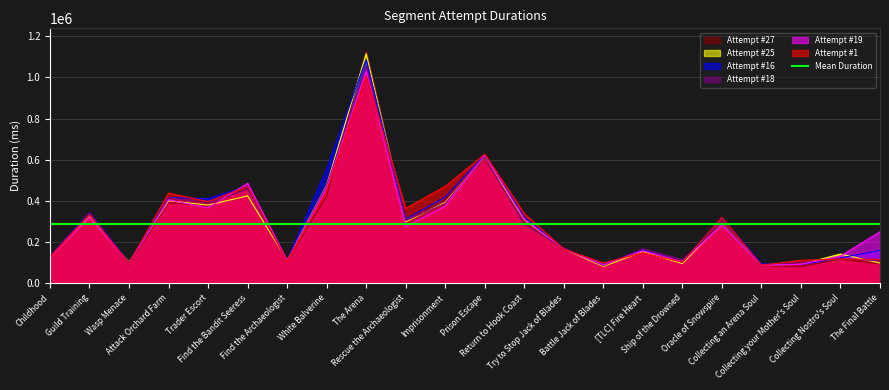

Which series has the largest total across all categories?

Attempt #16